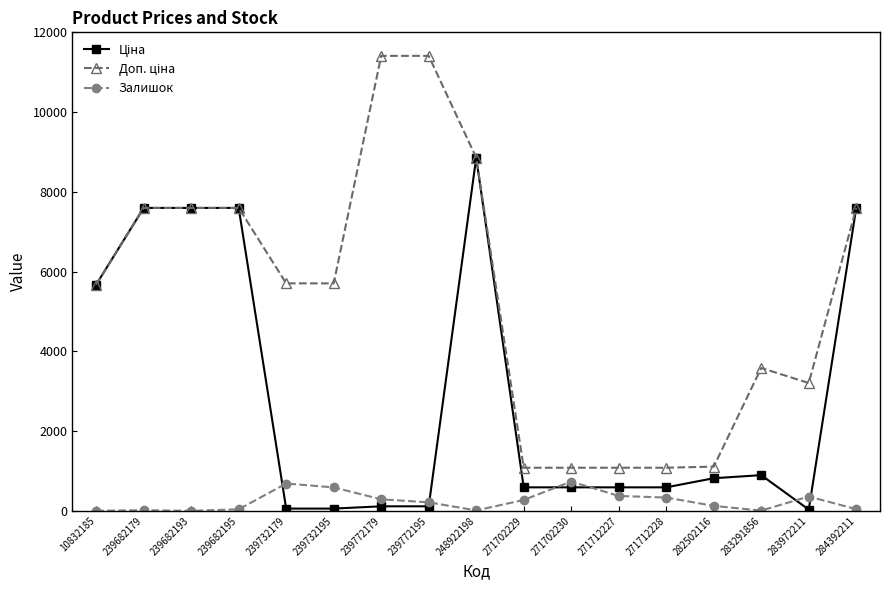

How many series are shown in this chart?

3